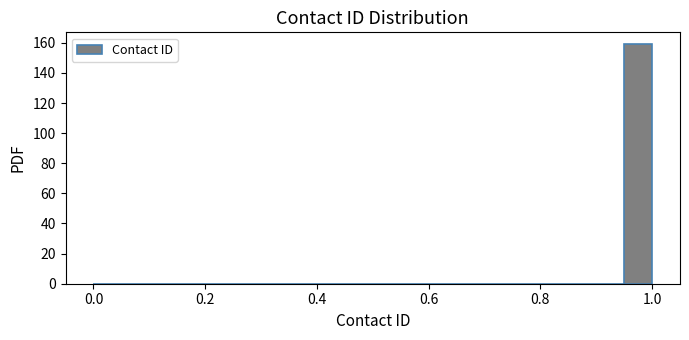

Read against the x-axis, roughly where is the centre of the tallest bar?

0.98